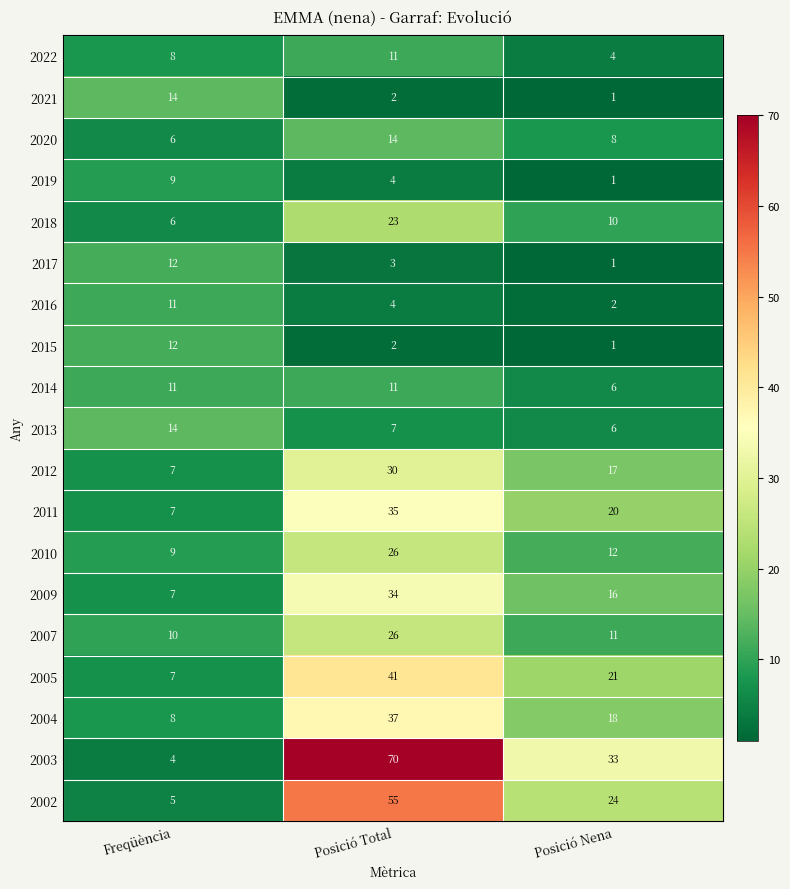

How many categories are shown in the chart?

3